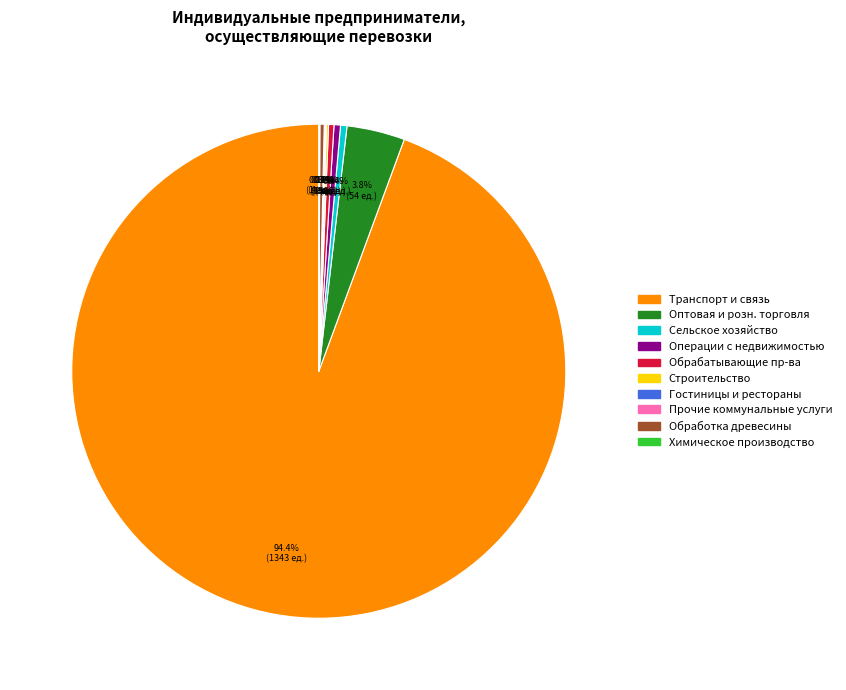

Is there a majority slice in this chart?

Yes